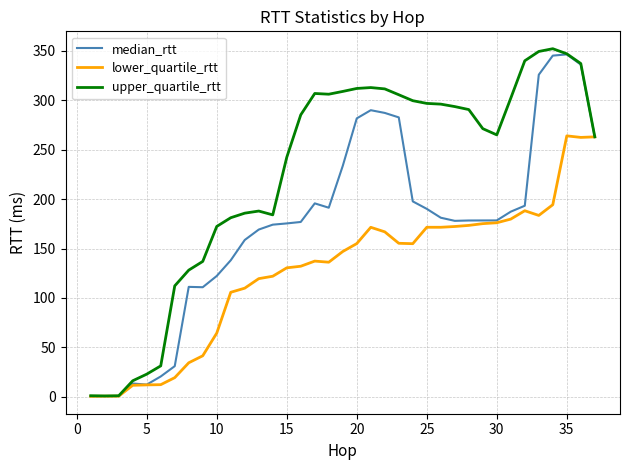

What is the maximum value for median_rtt?

346.5